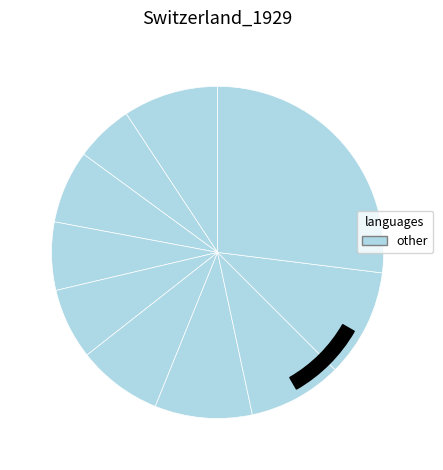

Does pct25 account for over 50% of the chart?

No